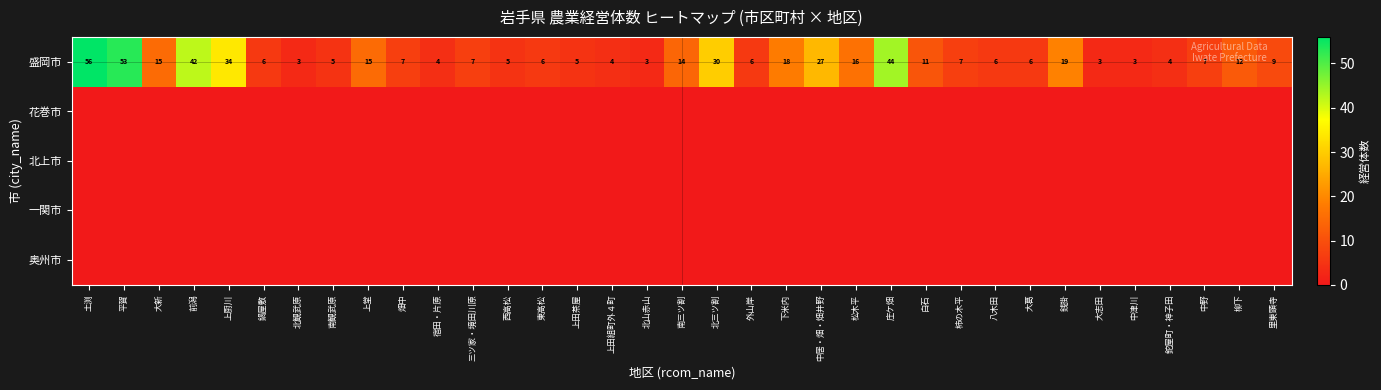

What is the difference between the highest and lowest values at 上田組町外４町?

4